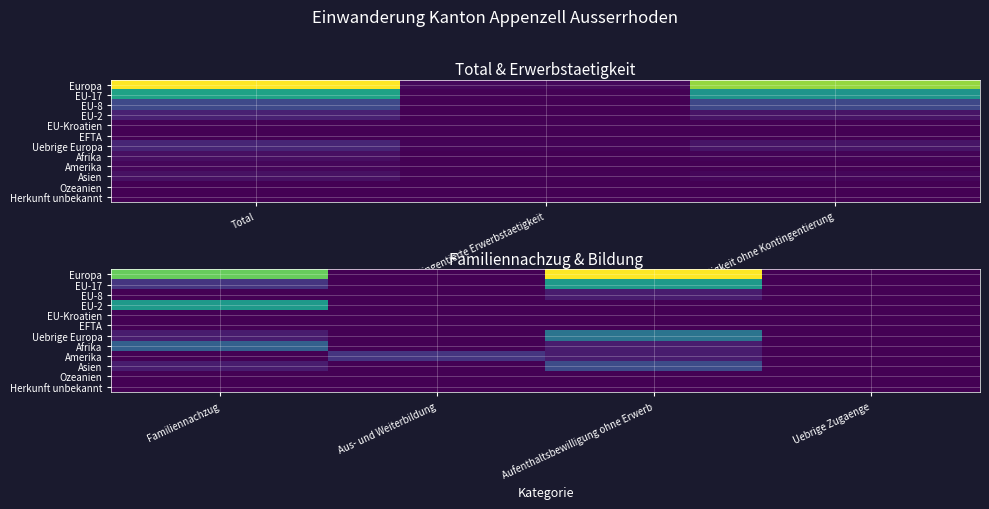

At Aus- und Weiterbildung, list the series in order from largest to smallest.

Amerika, Europa, EU-17, EU-8, EU-2, EU-Kroatien, EFTA, Uebrige Europa, Afrika, Asien, Ozeanien, Herkunft unbekannt